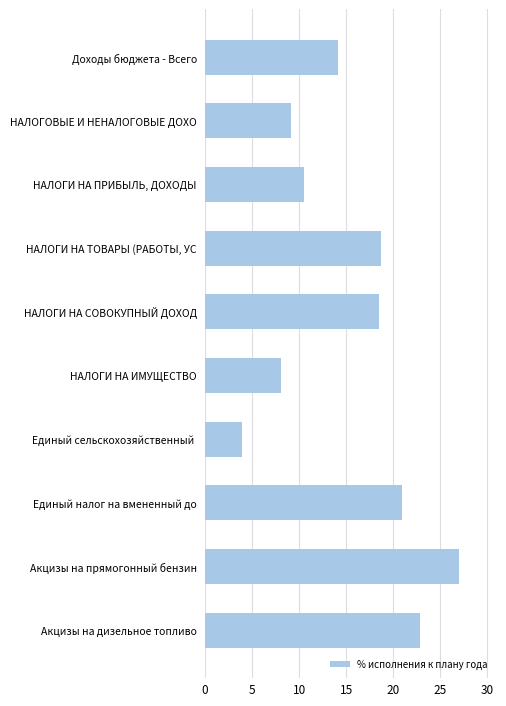

What is the difference between the maximum and second lowest values?

18.9